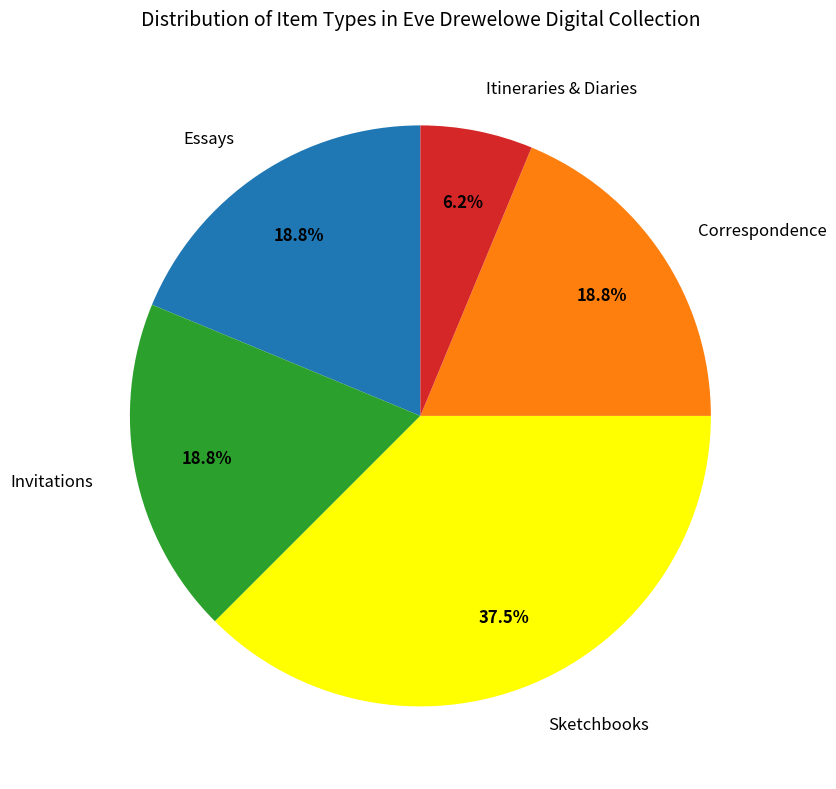

Which category has the biggest portion of the pie?

Sketchbooks